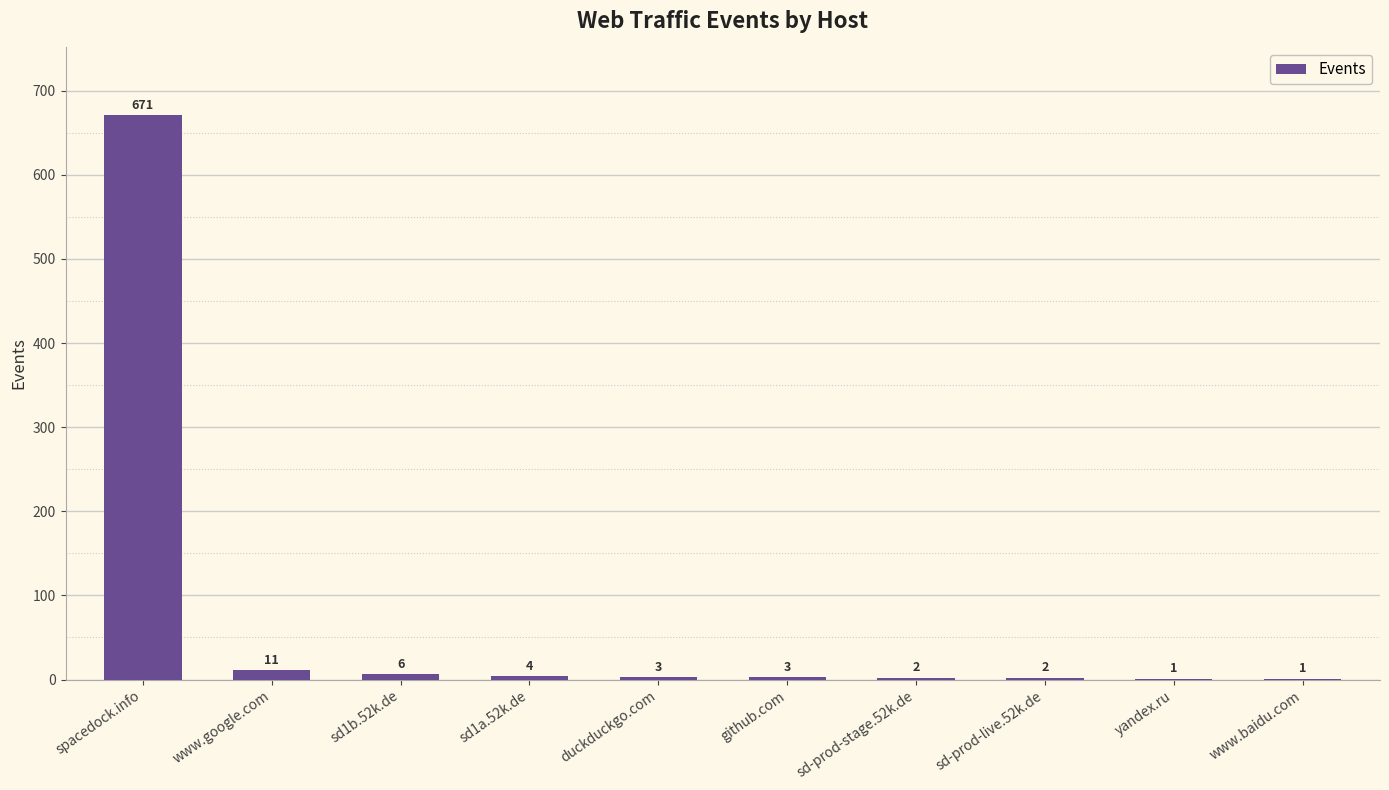

The value at duckduckgo.com is 3. True or false?

True